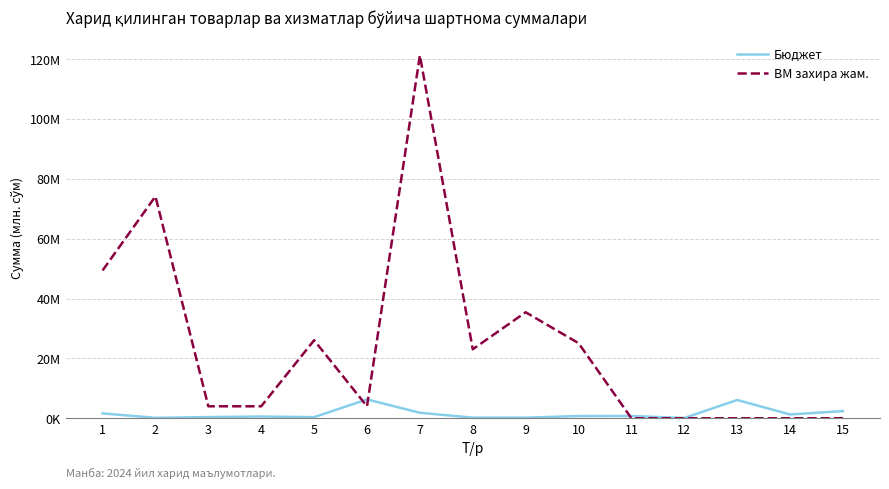

Is it true that Бюджет equals 0.4 at 5?

True